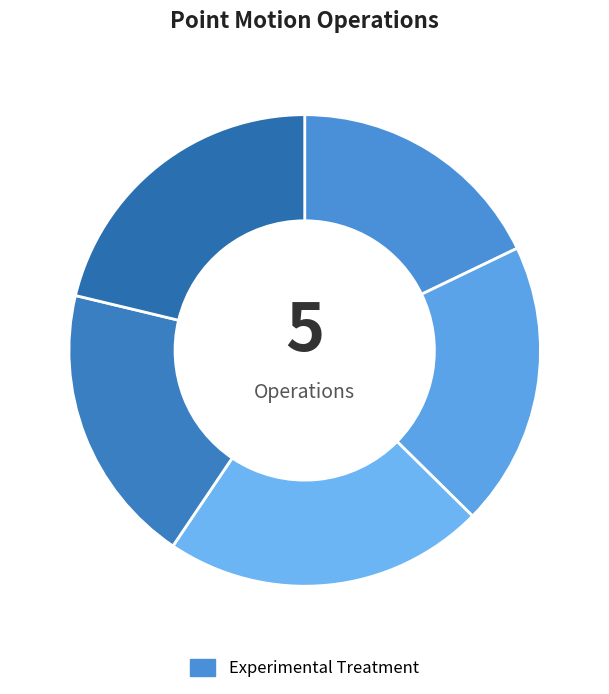

How many slices are in this pie chart?

5